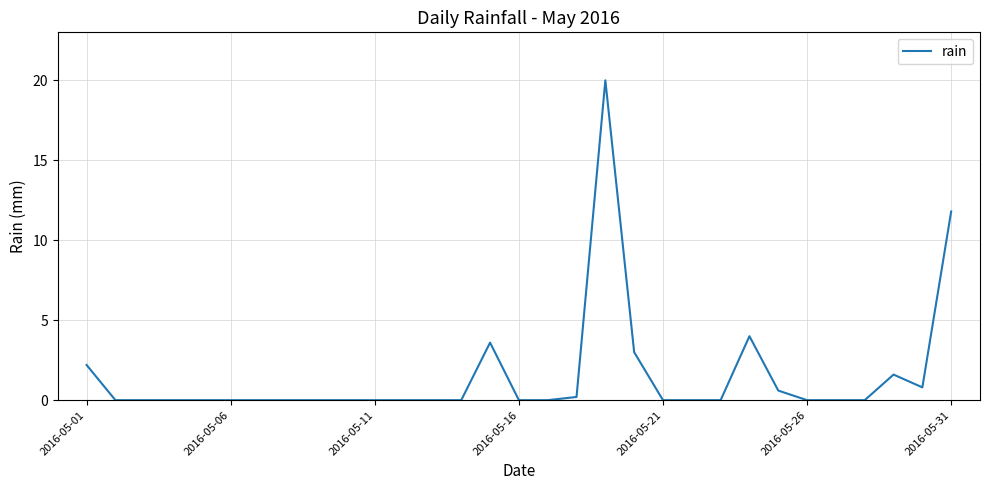

What is the maximum value shown in the chart?

20.0